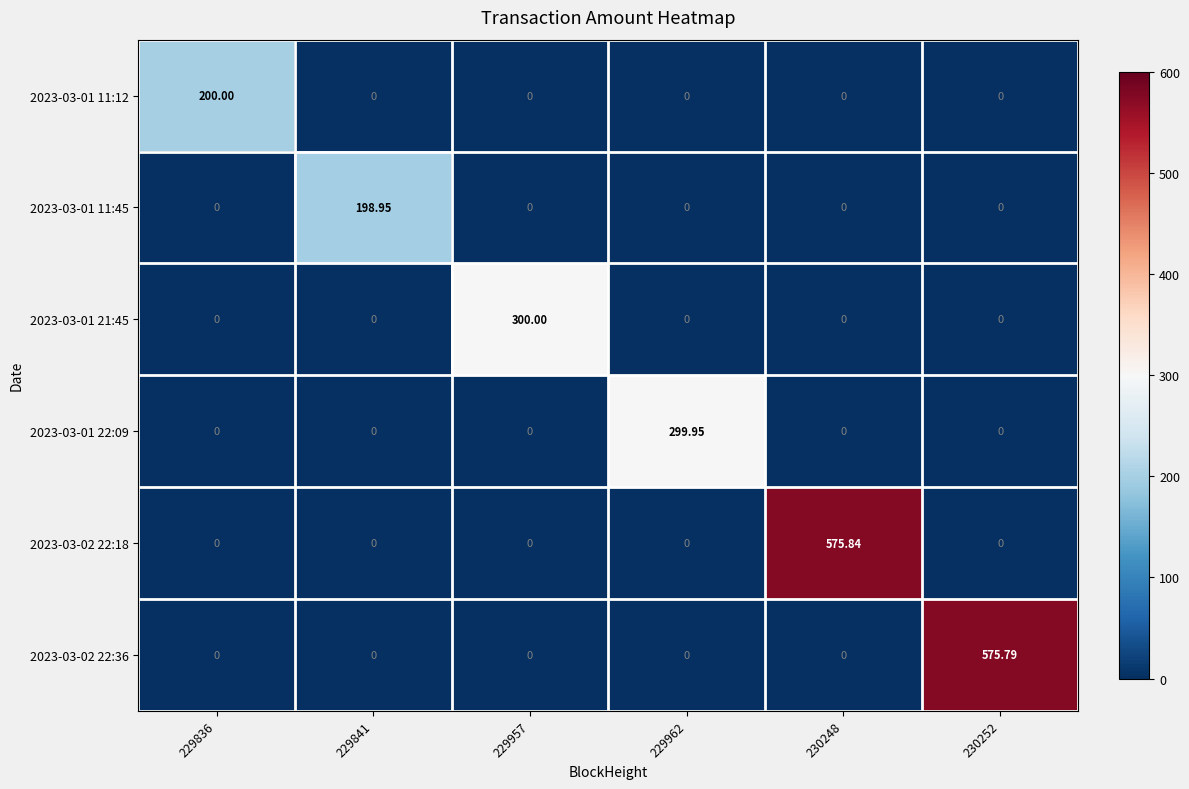

Is the value of 2023-03-01 11:45 at 229841 greater than the value of 2023-03-01 11:12 at 229836?

No